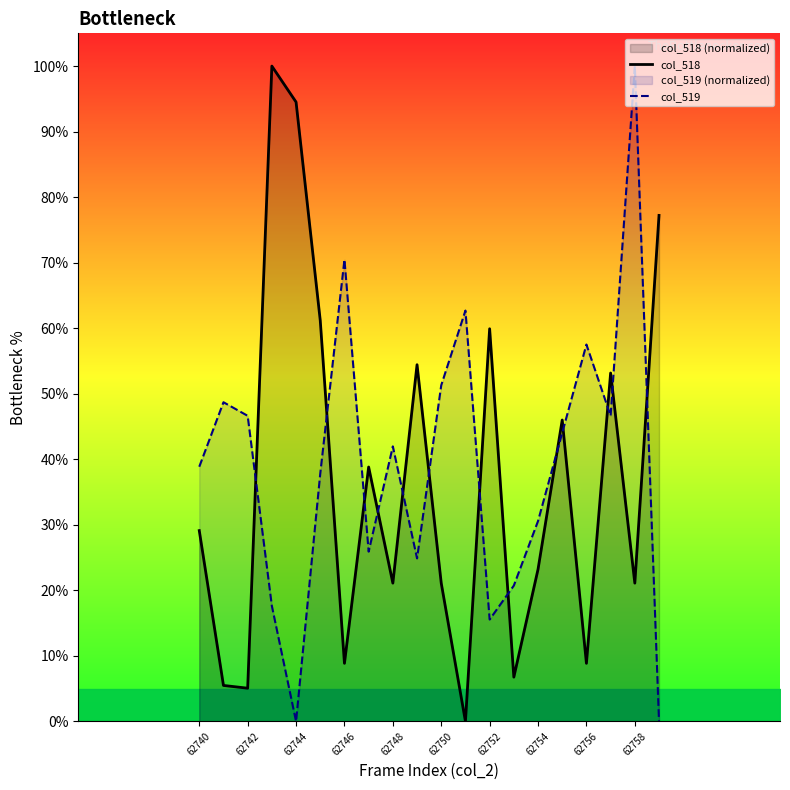

The value of col_518 at 62748 is 21.1. True or false?

True